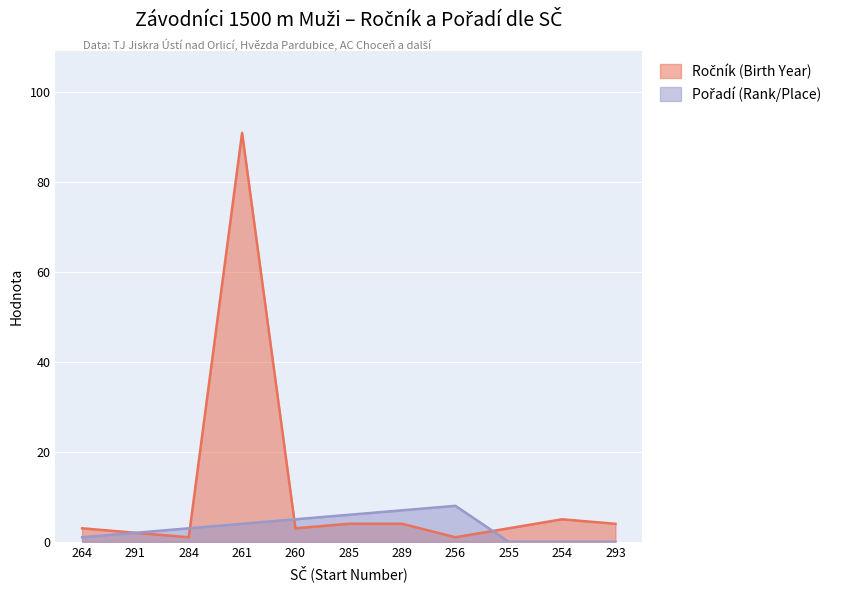

At how many categories does at least one series exceed 60?

1